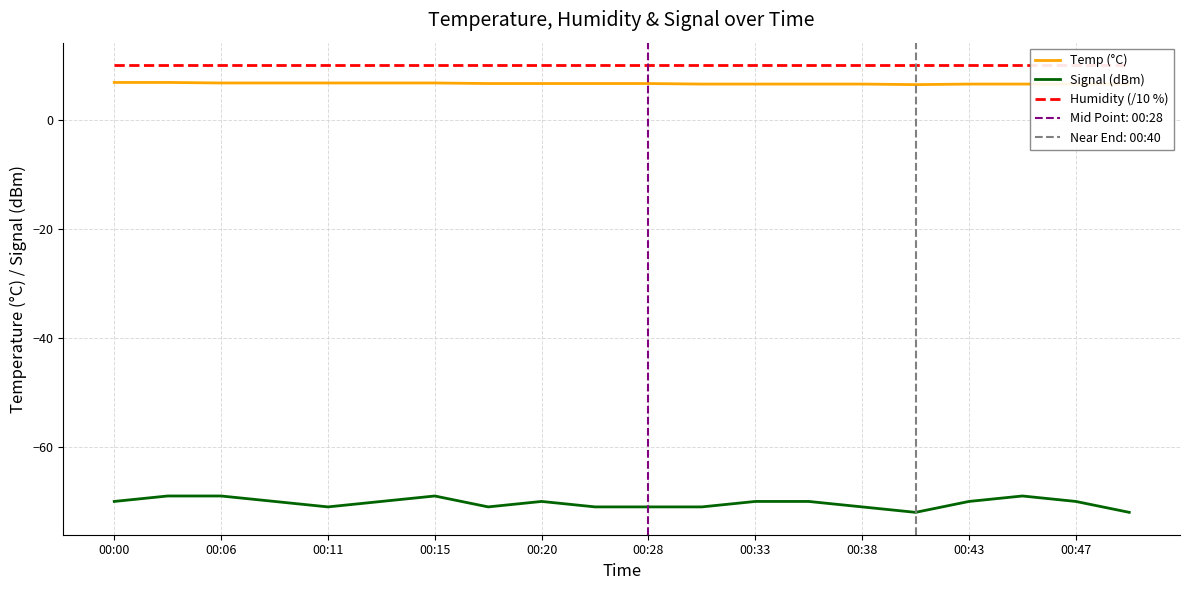

How many Signal (dBm) values are between -71 and -70?

14